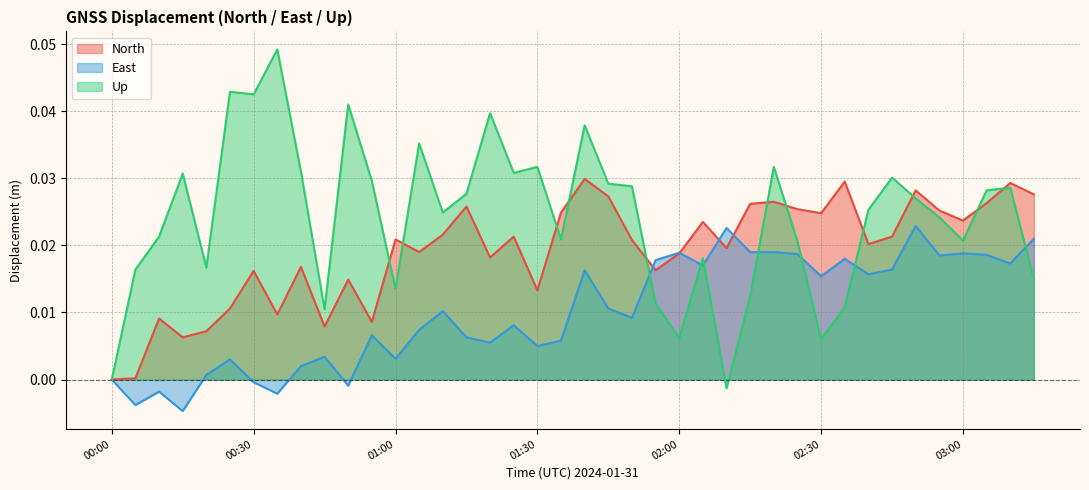

Reading right to left, transcribe all the data shown in this chart.

North: 03:15=0.0	03:10=0.0	03:05=0.0	03:00=0.0	02:55=0.0	02:50=0.0	02:45=0.0	02:40=0.0	02:35=0.0	02:30=0.0	02:25=0.0	02:20=0.0	02:15=0.0	02:10=0.0	02:05=0.0	02:00=0.0	01:55=0.0	01:50=0.0	01:45=0.0	01:40=0.0	01:35=0.0	01:30=0.0	01:25=0.0	01:20=0.0	01:15=0.0	01:10=0.0	01:05=0.0	01:00=0.0	00:55=0.0	00:50=0.0	00:45=0.0	00:40=0.0	00:35=0.0	00:30=0.0	00:25=0.0	00:20=0.0	00:15=0.0	00:10=0.0	00:05=0.0	00:00=0.0
East: 03:15=0.0	03:10=0.0	03:05=0.0	03:00=0.0	02:55=0.0	02:50=0.0	02:45=0.0	02:40=0.0	02:35=0.0	02:30=0.0	02:25=0.0	02:20=0.0	02:15=0.0	02:10=0.0	02:05=0.0	02:00=0.0	01:55=0.0	01:50=0.0	01:45=0.0	01:40=0.0	01:35=0.0	01:30=0.0	01:25=0.0	01:20=0.0	01:15=0.0	01:10=0.0	01:05=0.0	01:00=0.0	00:55=0.0	00:50=-0.0	00:45=0.0	00:40=0.0	00:35=-0.0	00:30=-0.0	00:25=0.0	00:20=0.0	00:15=-0.0	00:10=-0.0	00:05=-0.0	00:00=0.0
Up: 03:15=0.0	03:10=0.0	03:05=0.0	03:00=0.0	02:55=0.0	02:50=0.0	02:45=0.0	02:40=0.0	02:35=0.0	02:30=0.0	02:25=0.0	02:20=0.0	02:15=0.0	02:10=-0.0	02:05=0.0	02:00=0.0	01:55=0.0	01:50=0.0	01:45=0.0	01:40=0.0	01:35=0.0	01:30=0.0	01:25=0.0	01:20=0.0	01:15=0.0	01:10=0.0	01:05=0.0	01:00=0.0	00:55=0.0	00:50=0.0	00:45=0.0	00:40=0.0	00:35=0.0	00:30=0.0	00:25=0.0	00:20=0.0	00:15=0.0	00:10=0.0	00:05=0.0	00:00=0.0